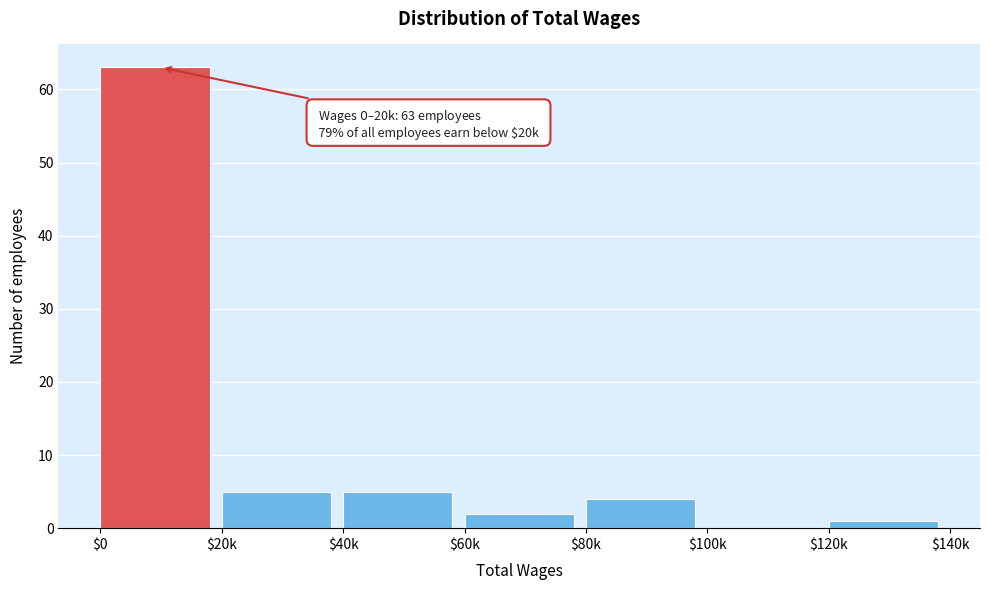

The chart shows a value of 1 at $80k. True or false?

False